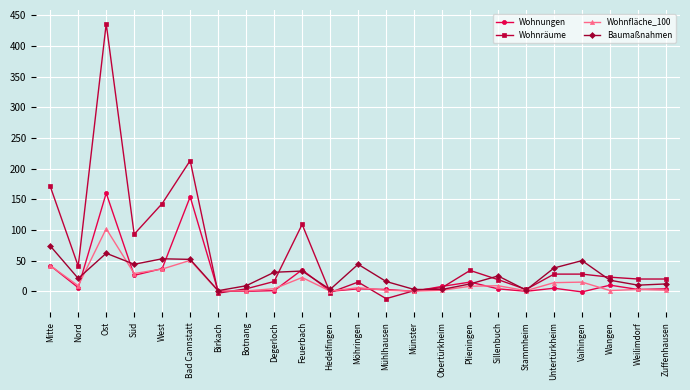

True or false: Baumaßnahmen has more than 0 interior local peaks.

True